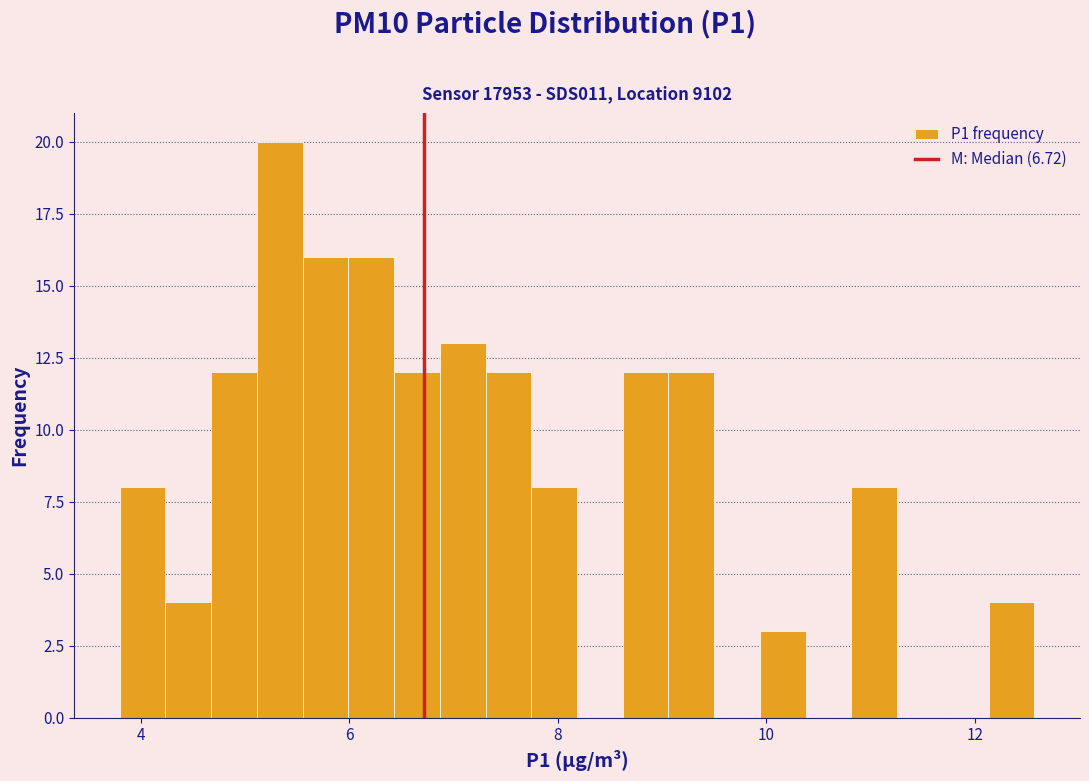

Around what value on the x-axis is the tallest bar? Give the approximate position of its centre, as read against the axis.

5.4